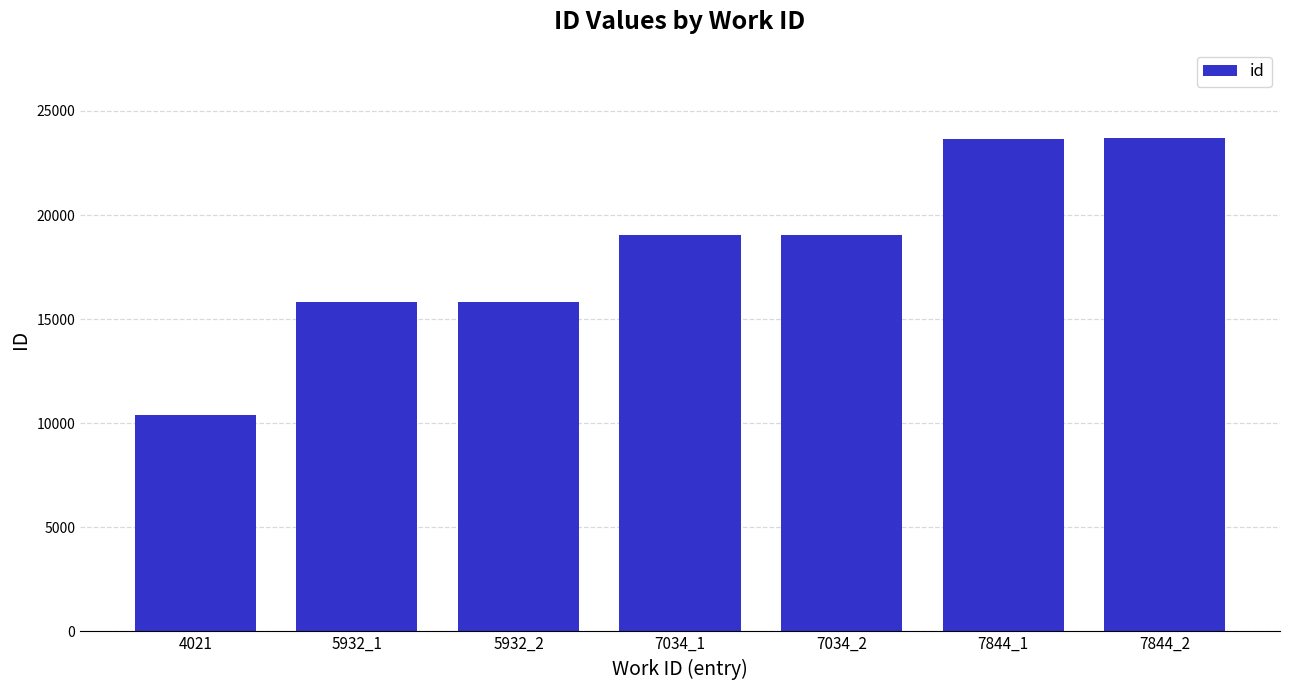

What is the maximum value shown in the chart?

23675